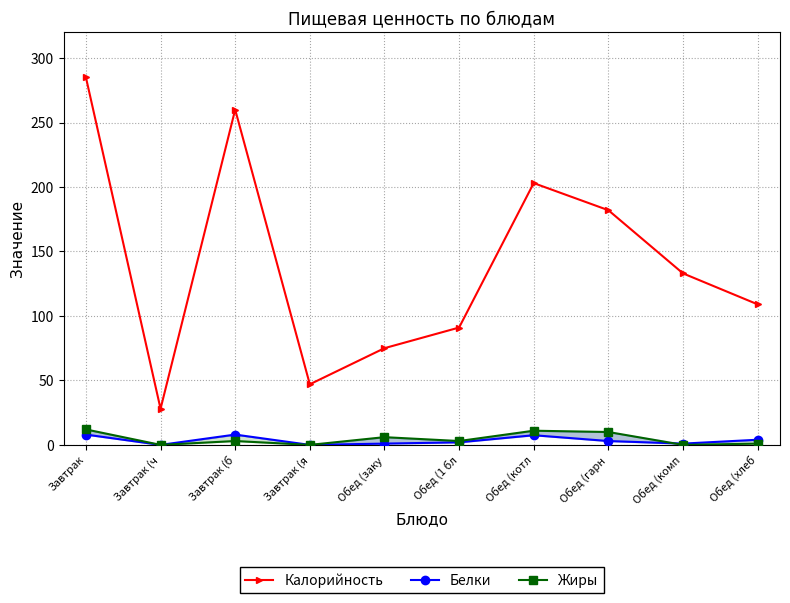

At which category does Белки reach its first local peak?

Завтрак (б